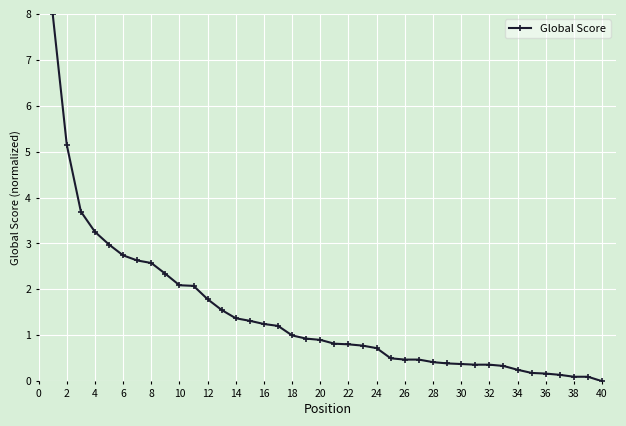

What is the average value?

1.4